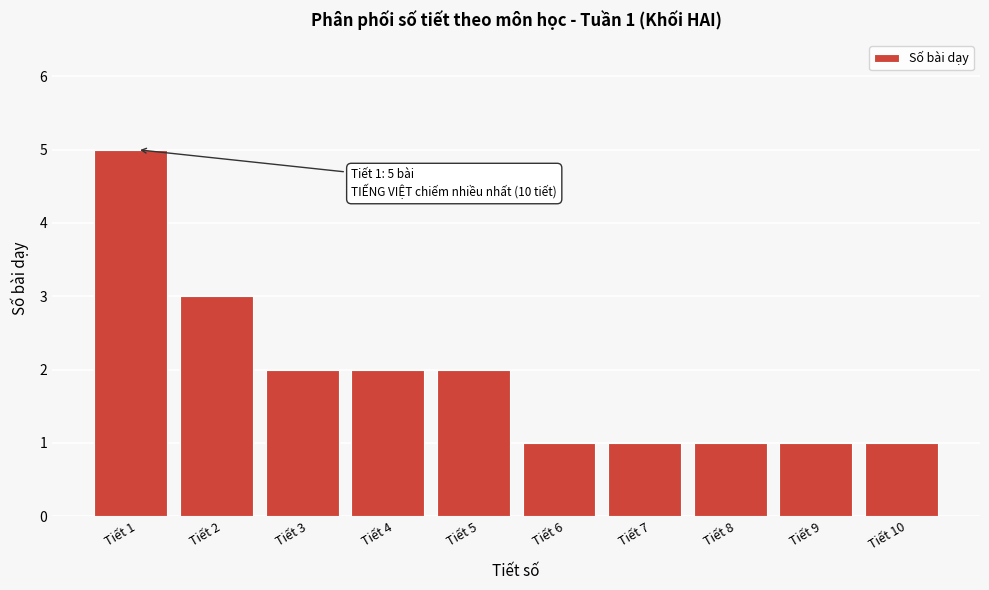

Reading left to right, transcribe all the data shown in this chart.

Tiết 1=5	Tiết 2=3	Tiết 3=2	Tiết 4=2	Tiết 5=2	Tiết 6=1	Tiết 7=1	Tiết 8=1	Tiết 9=1	Tiết 10=1